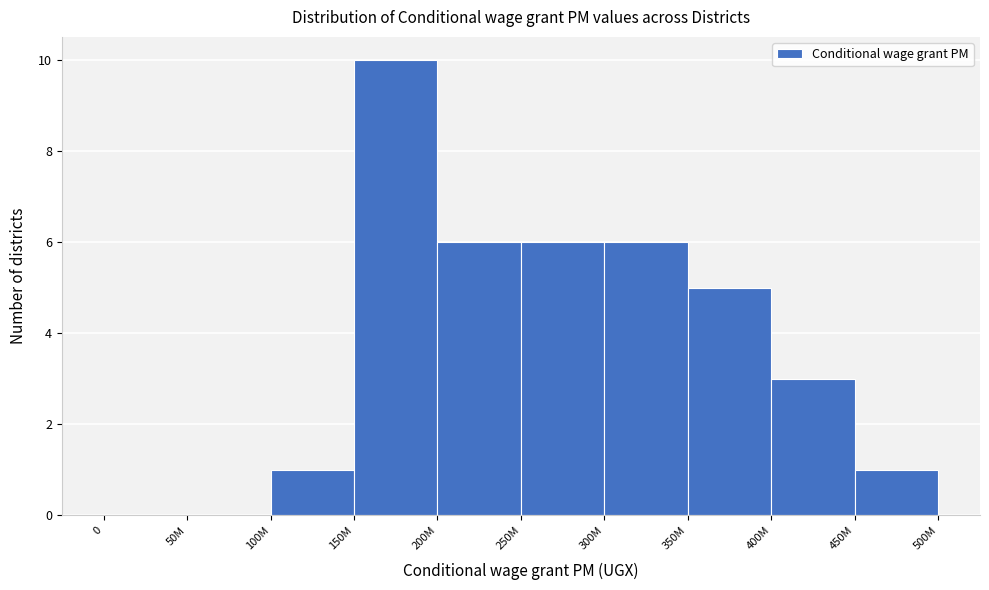

Reading left to right, list all the values displayed in this chart.

0=0	50M=0	100M=1	150M=10	200M=6	250M=6	300M=6	350M=5	400M=3	450M=1